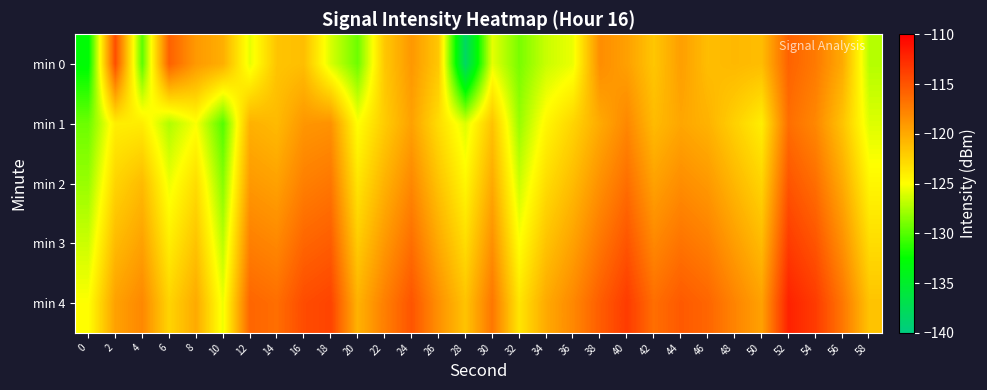

Rank the series by their maximum value, from lowest to highest.

min 1, min 2, min 0, min 3, min 4